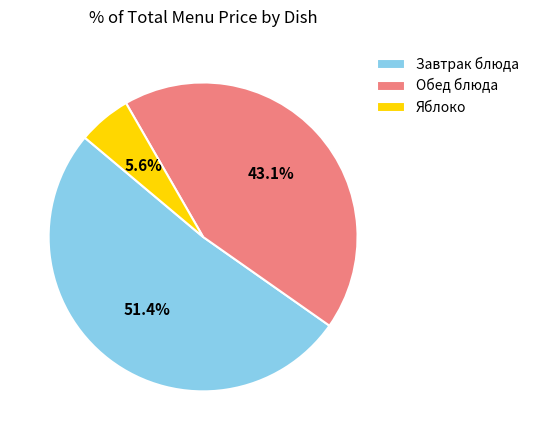

What is the smallest slice in the pie chart?

Яблоко